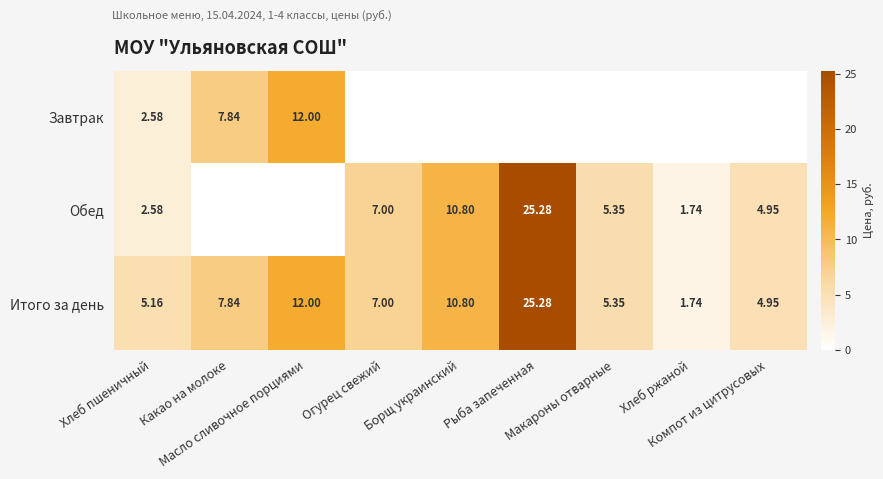

Where is Завтрак nearest to the value 6?

Какао на молоке